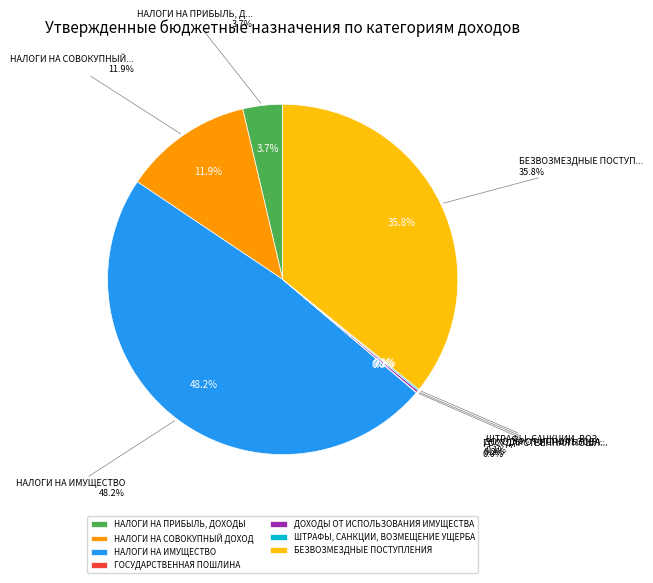

What is the change in value from ДОХОДЫ ОТ ИСПОЛЬЗОВАНИЯ ИМУЩЕСТВА to ШТРАФЫ, САНКЦИИ, ВОЗМЕЩЕНИЕ УЩЕРБА?

-3500